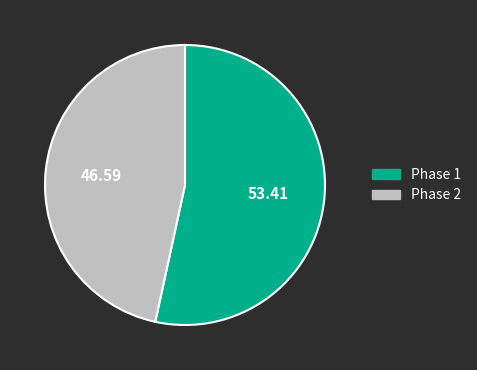

Rank the categories by value from lowest to highest.

Phase 2, Phase 1